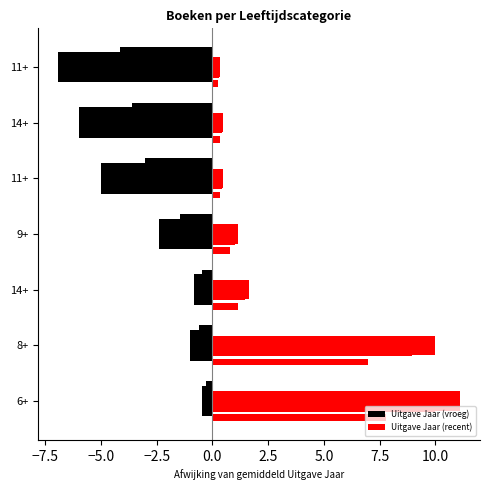

How many bars are there in each group?

2